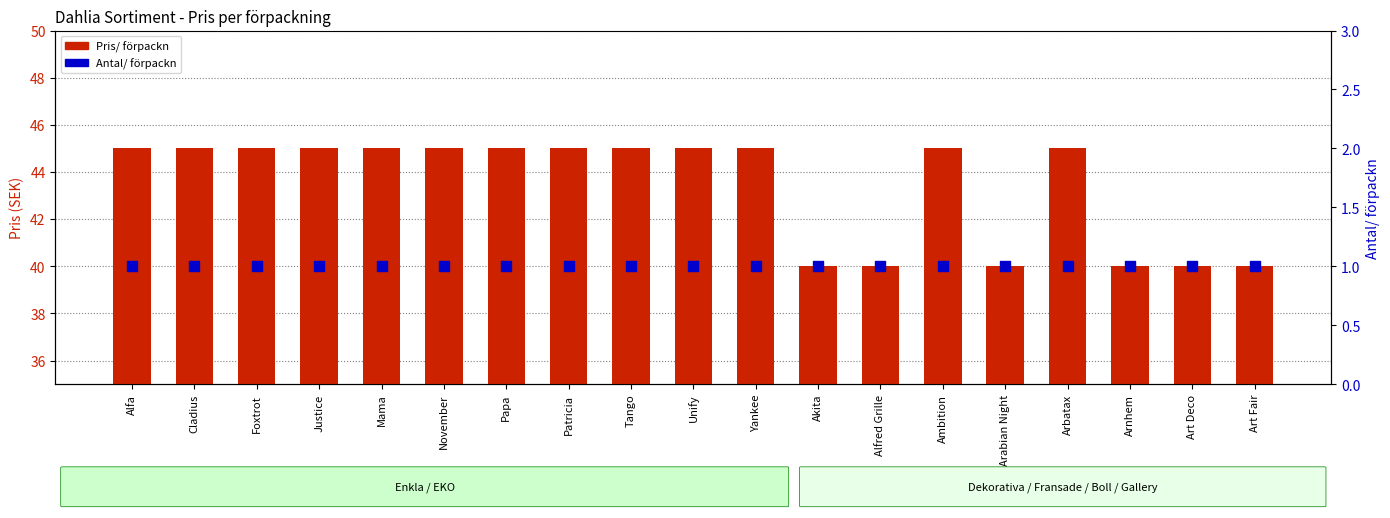

Which series has the largest total across all categories?

Pris/ förpackn